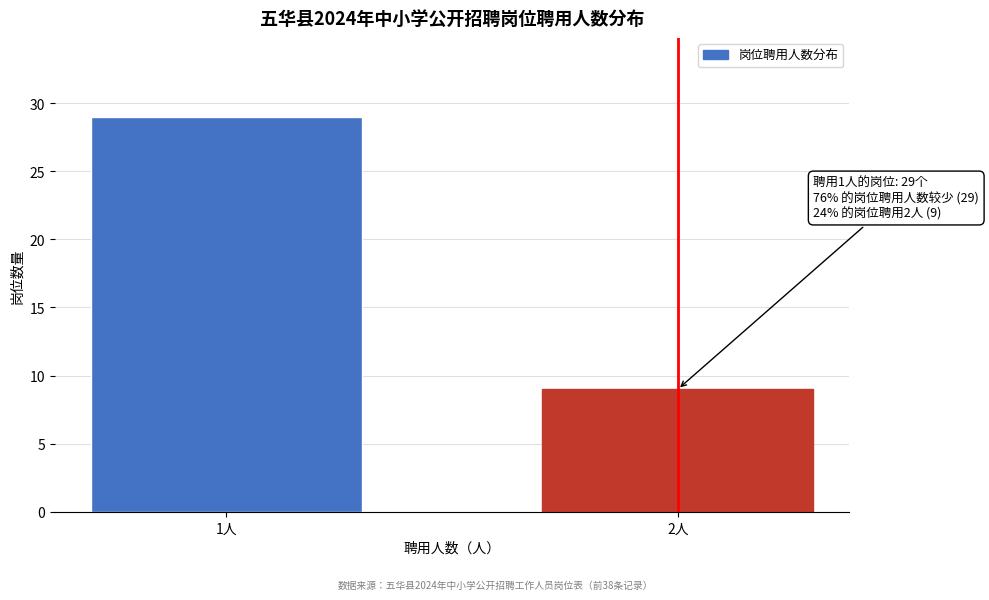

Reading left to right, extract all data points from this chart.

1人=29	2人=9